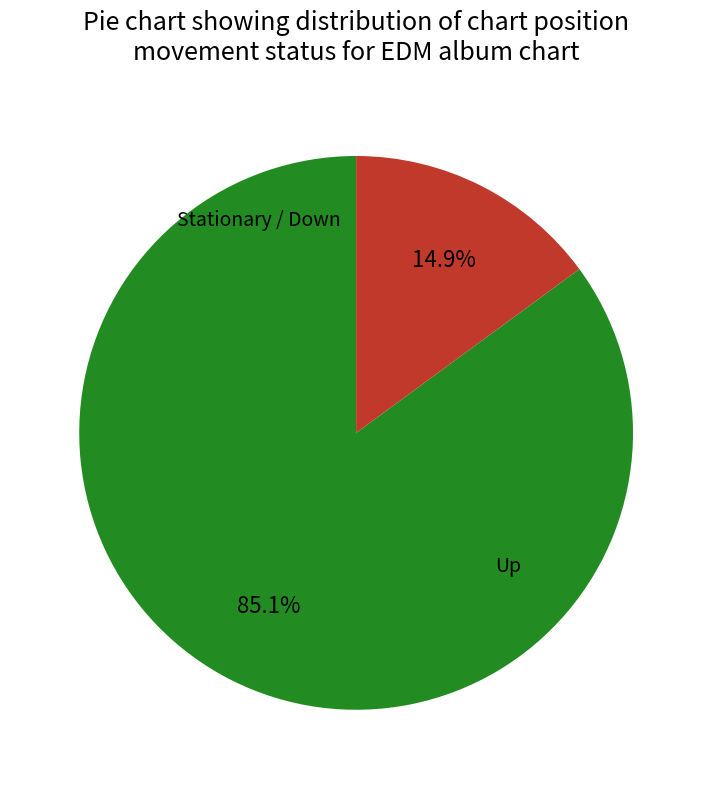

Is there a majority slice in this chart?

Yes